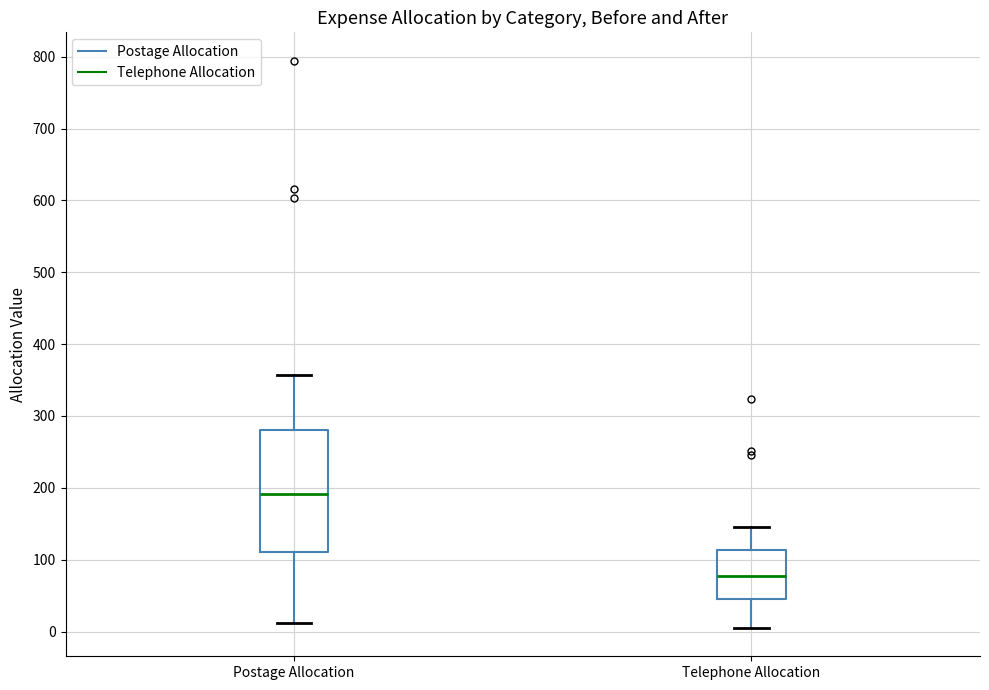

Which box has the highest median line?

Postage Allocation